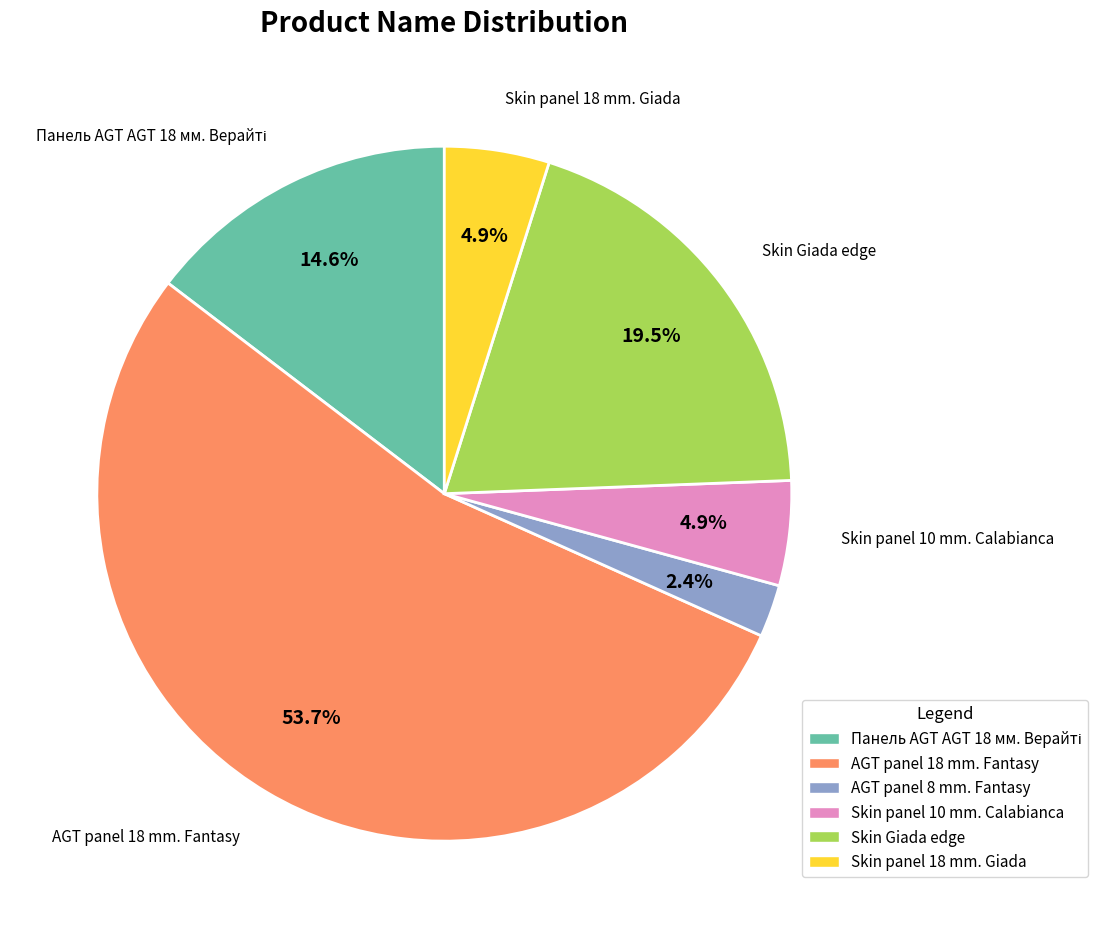

Do AGT panel 18 mm. Fantasy and Skin Giada edge together represent more than half of the pie?

Yes